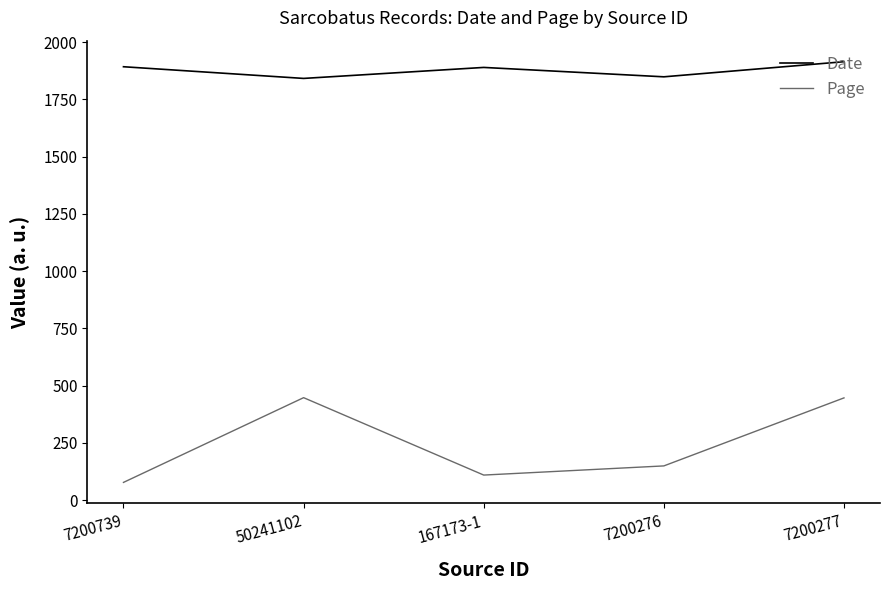

True or false: Page and Date cross at least once.

False